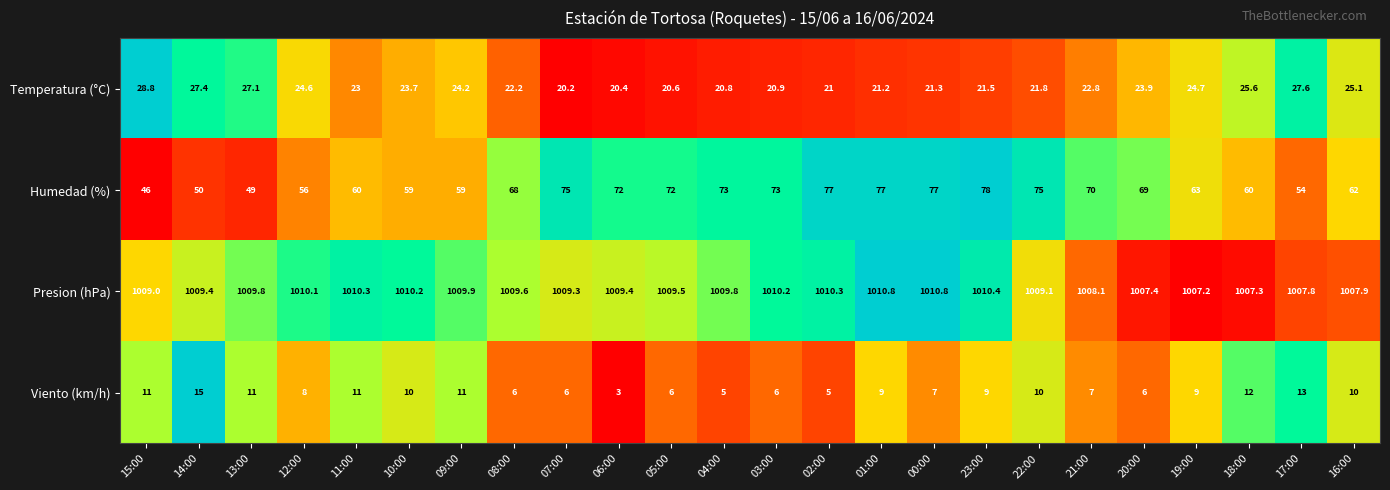

Rank the series at 23:00 from lowest to highest value.

Viento (km/h), Temperatura (°C), Humedad (%), Presion (hPa)